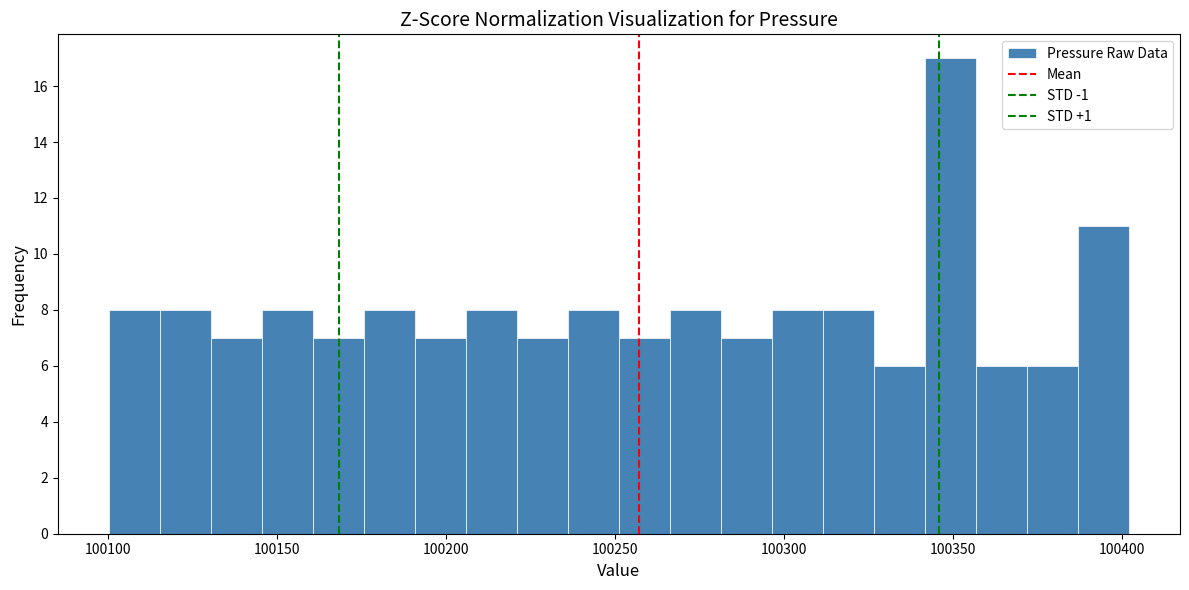

Read against the x-axis, roughly where is the centre of the tallest bar?

100350